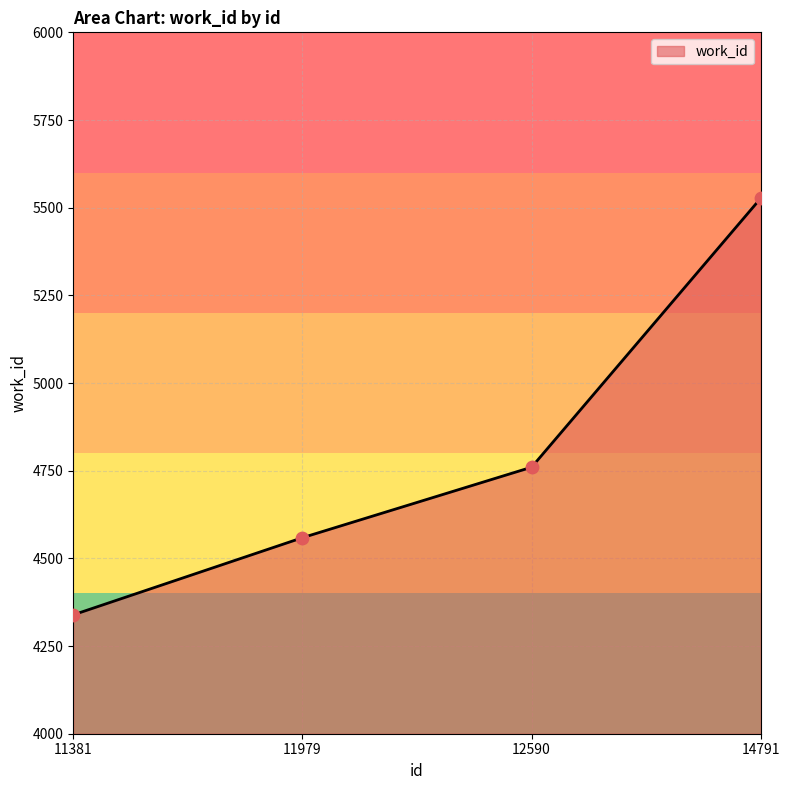

Approximately how many times larger is the value at 11979 compared to 12590?

1.0